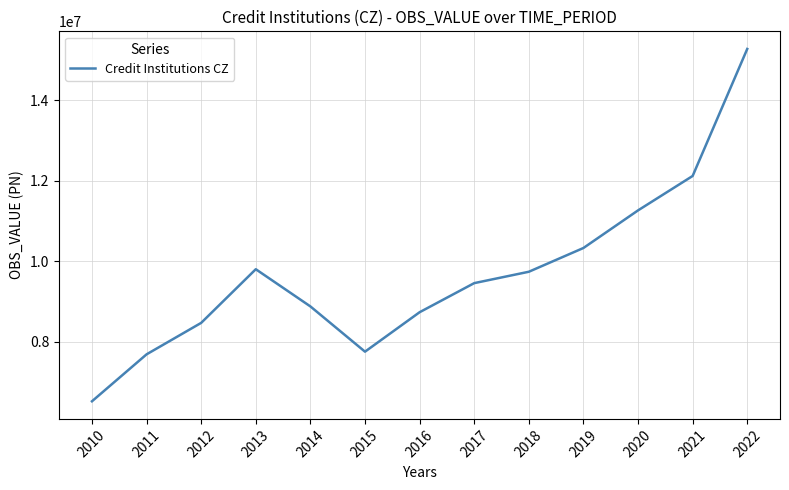

Reading left to right, what are all the values shown in this chart?

2010=6527000	2011=7692000	2012=8473000	2013=9804000	2014=8881000	2015=7758088	2016=8736921	2017=9458810	2018=9741178	2019=10330733	2020=11263798	2021=12117818	2022=15269881